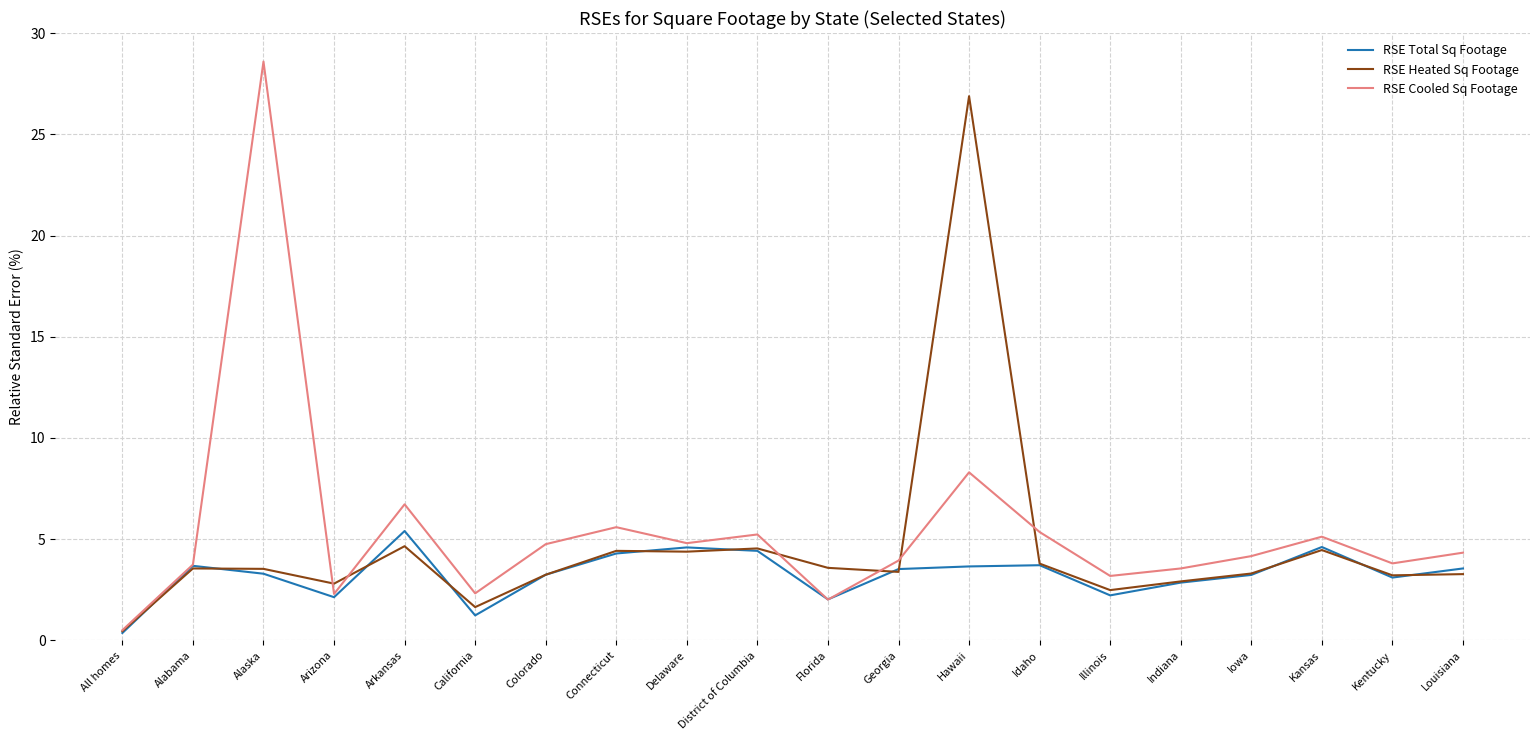

What is the sum of all RSE Cooled Sq Footage values?

108.3